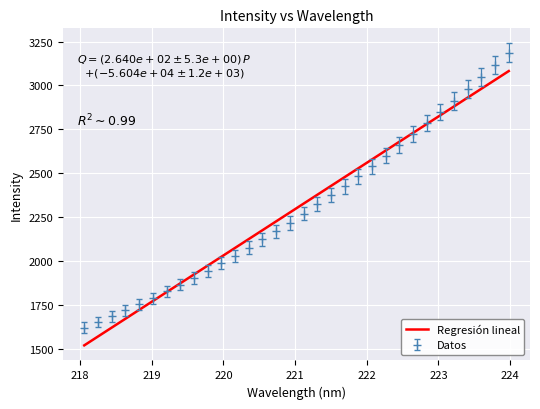

What is the minimum value for Regresión lineal?

1519.2